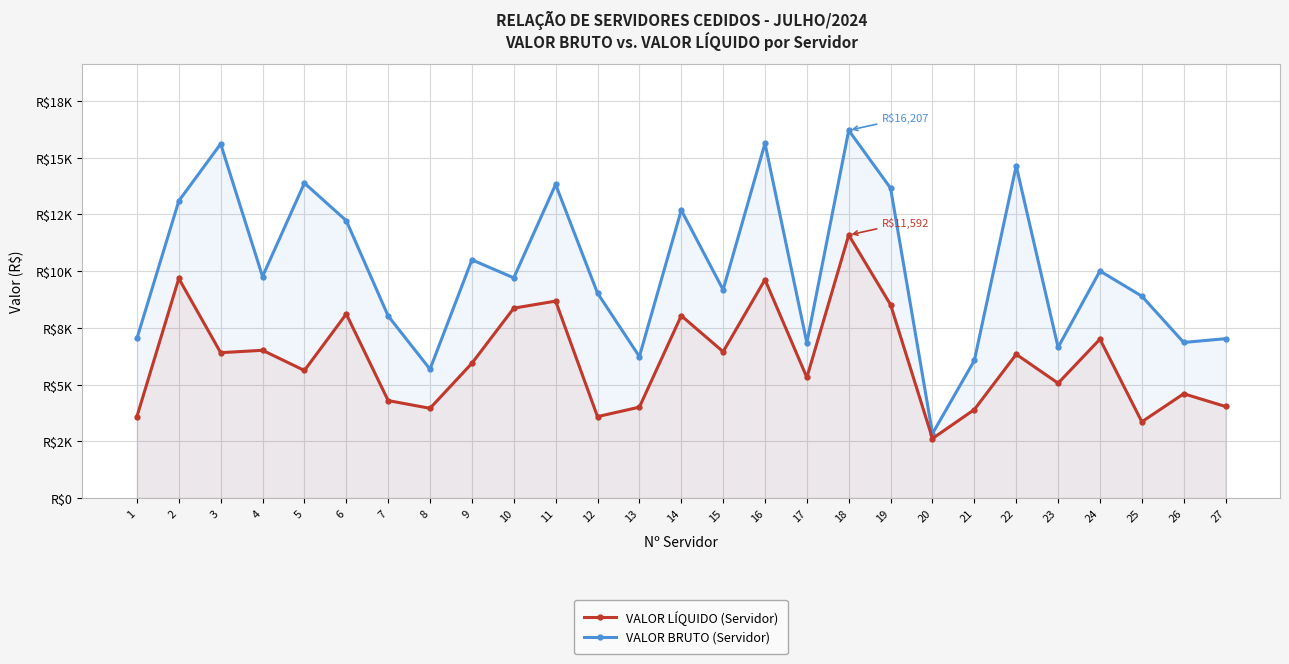

In VALOR BRUTO, how many points are higher than both neighbors (excluding endpoints)?

9